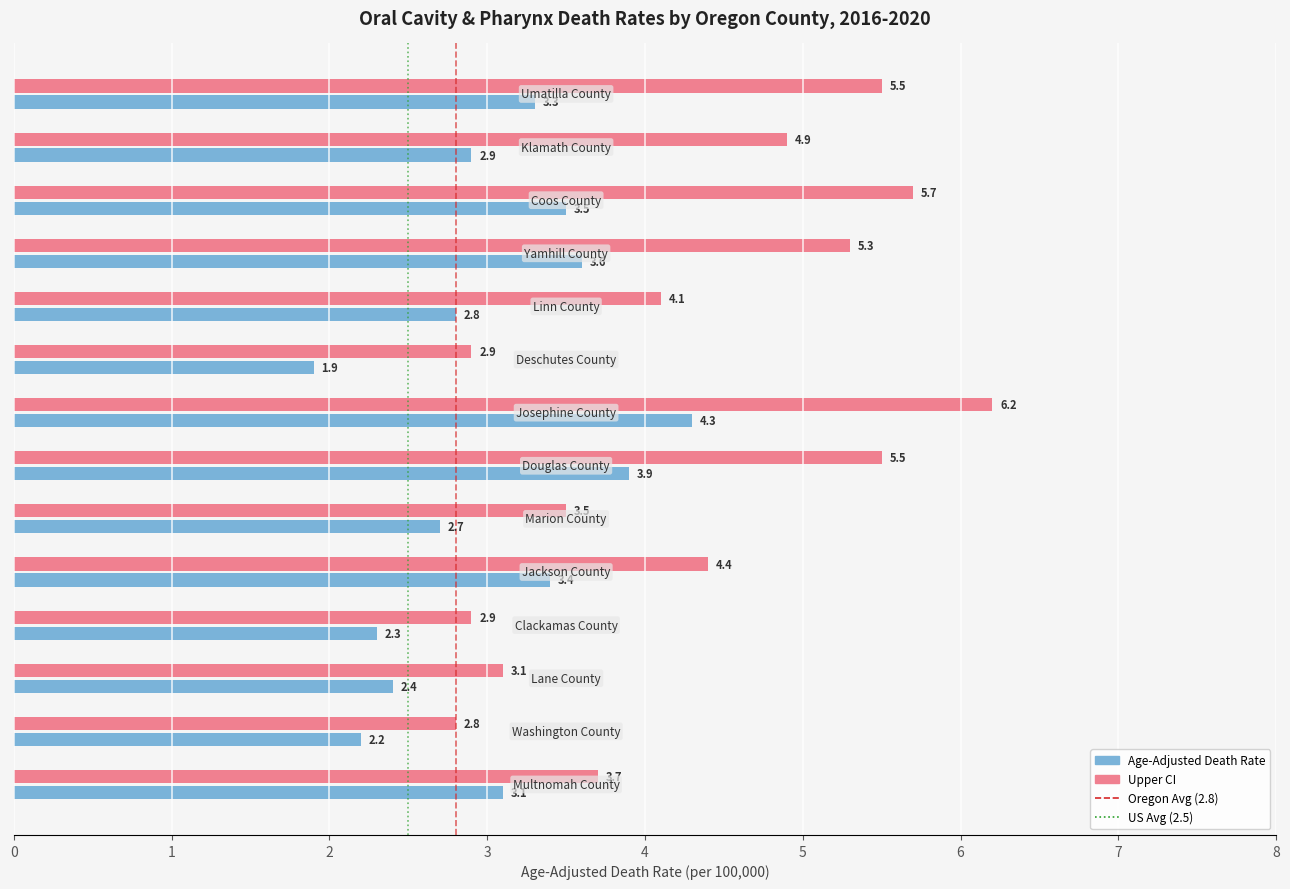

How many distinct data groups are displayed?

2